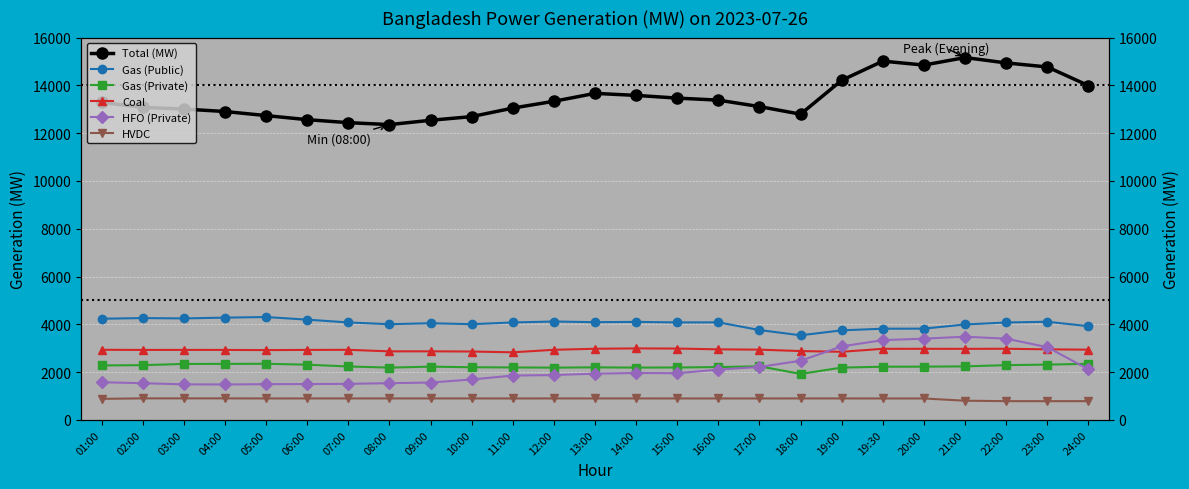

What is the value of the Total (MW) point at the 9th from the left?

12539